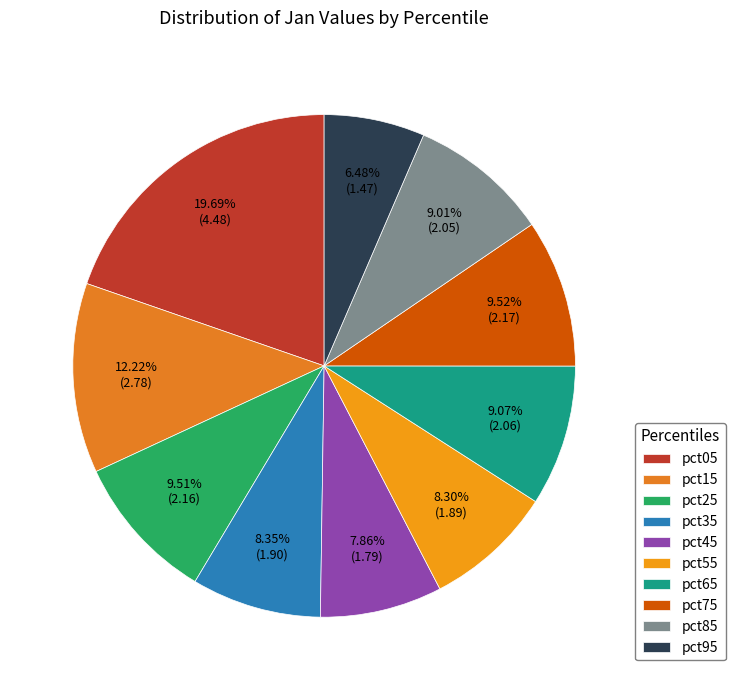

What percentage is NOT represented by pct25?

90.5%